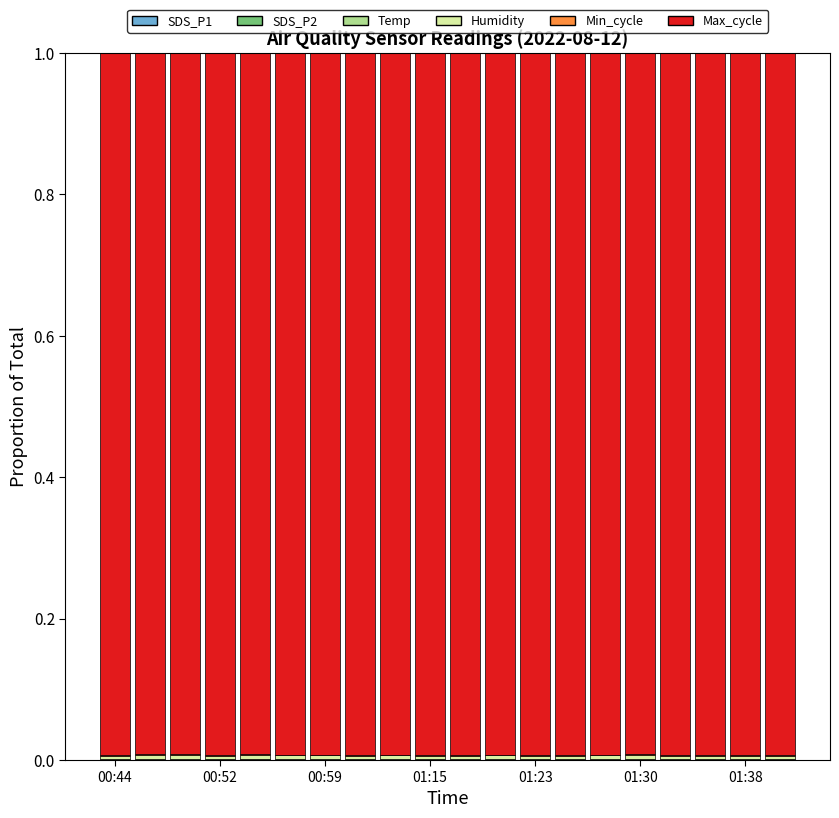

Are the bars grouped side by side (vs. stacked)?

No